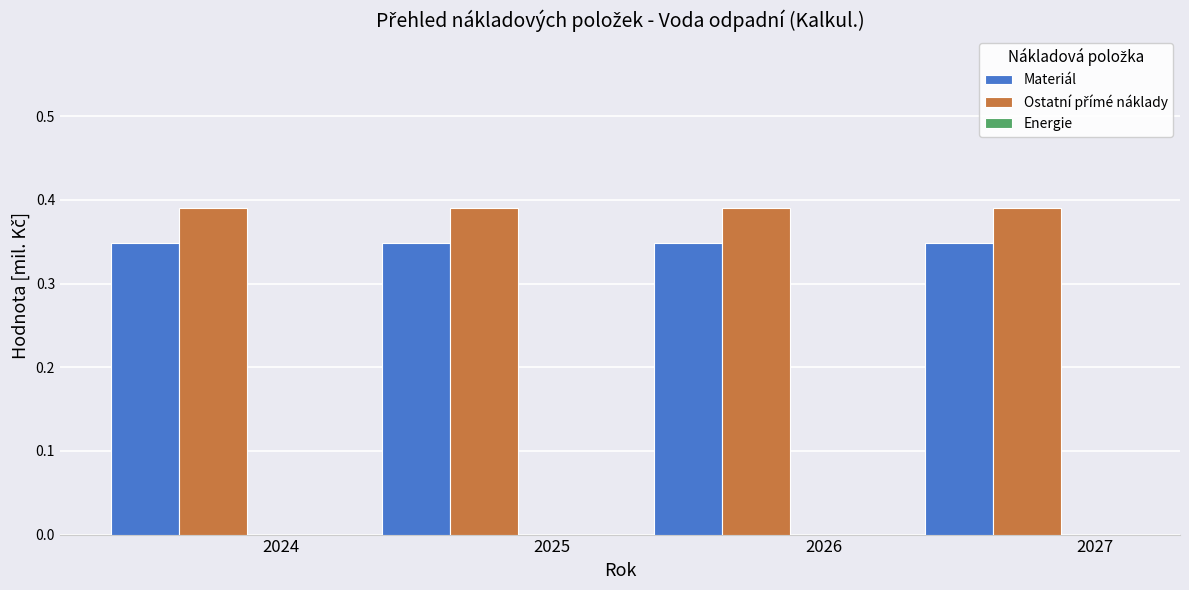

Does the chart contain stacked bars?

No